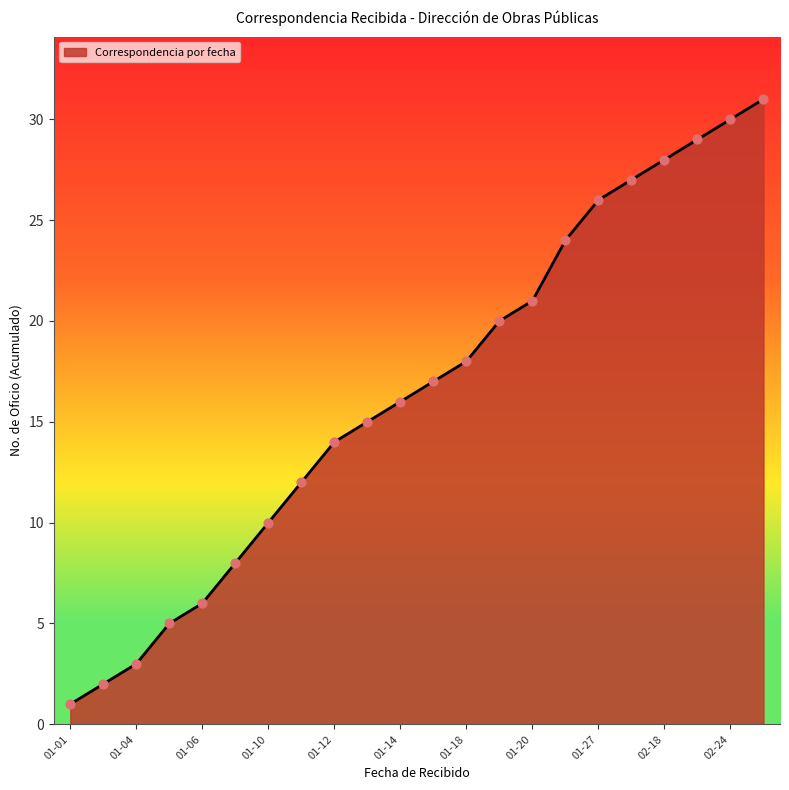

What is the difference between the maximum and minimum values?

30